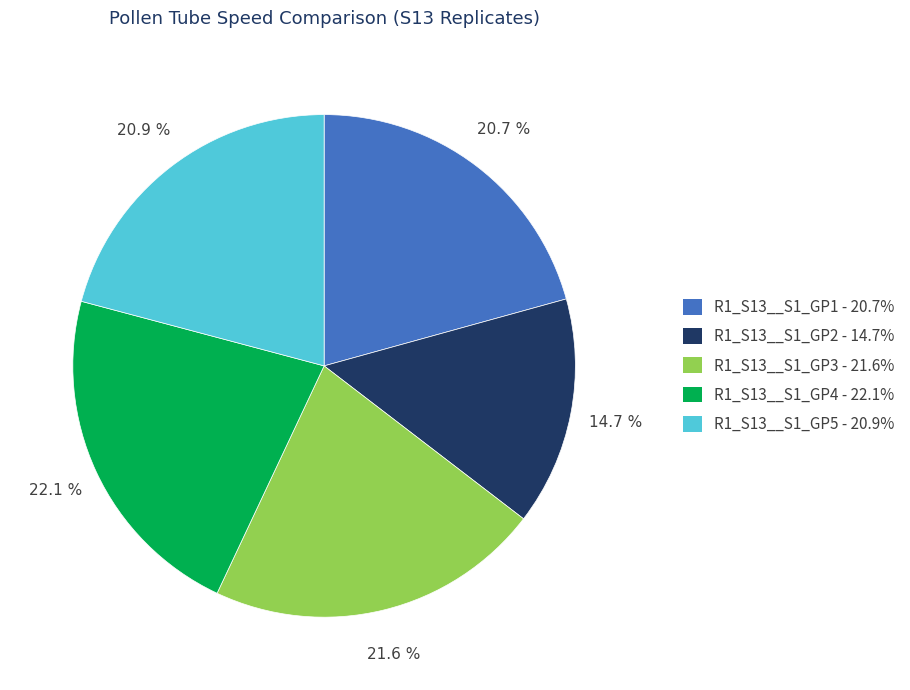

What is the smallest slice in the pie chart?

R1_S13__S1_GP2